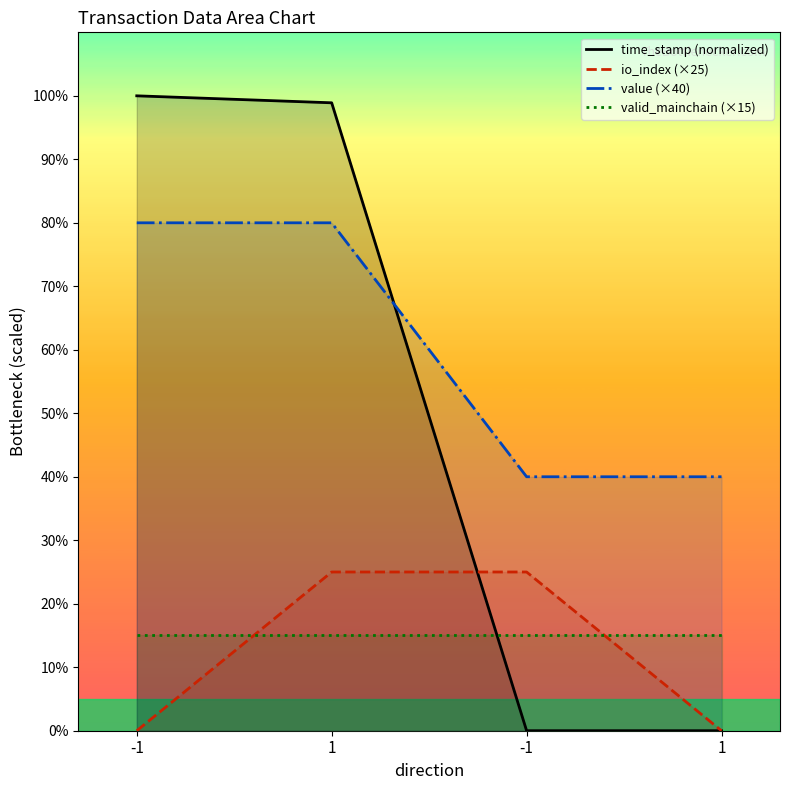

Rank the categories by valid_mainchain (×15) value from highest to lowest.

-1, 1, -1, 1